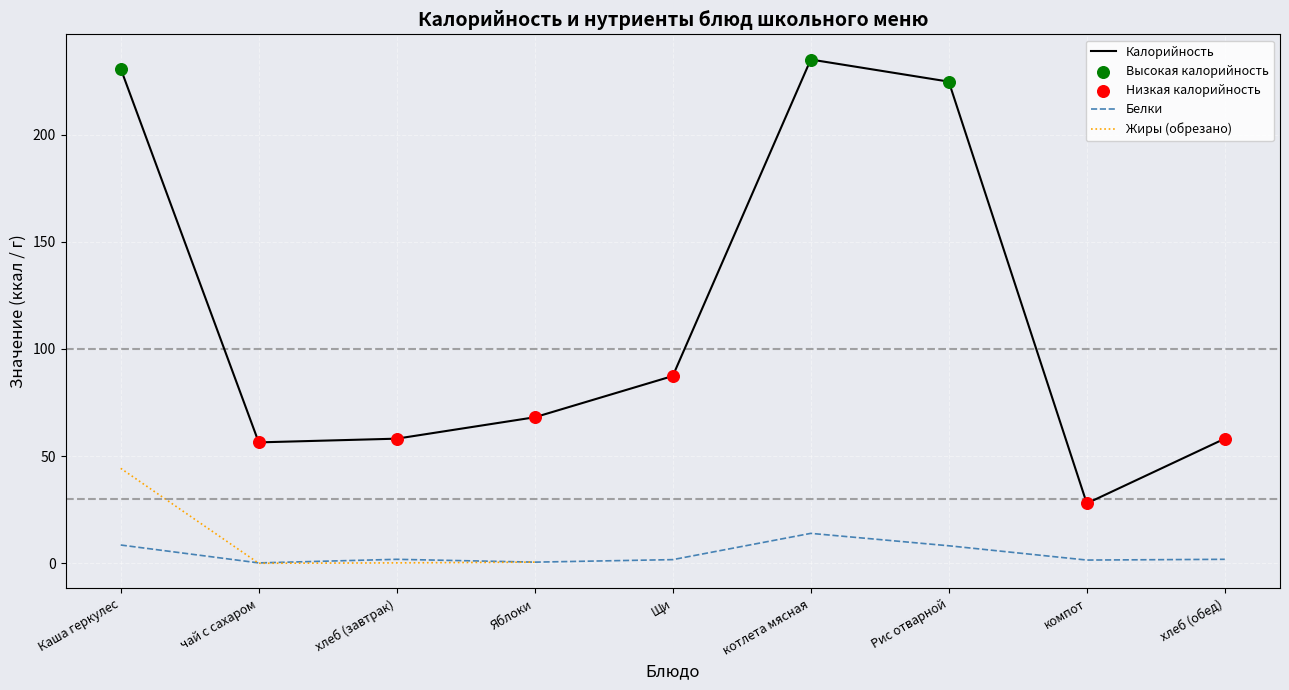

What is the total value across all series at компот?

29.5